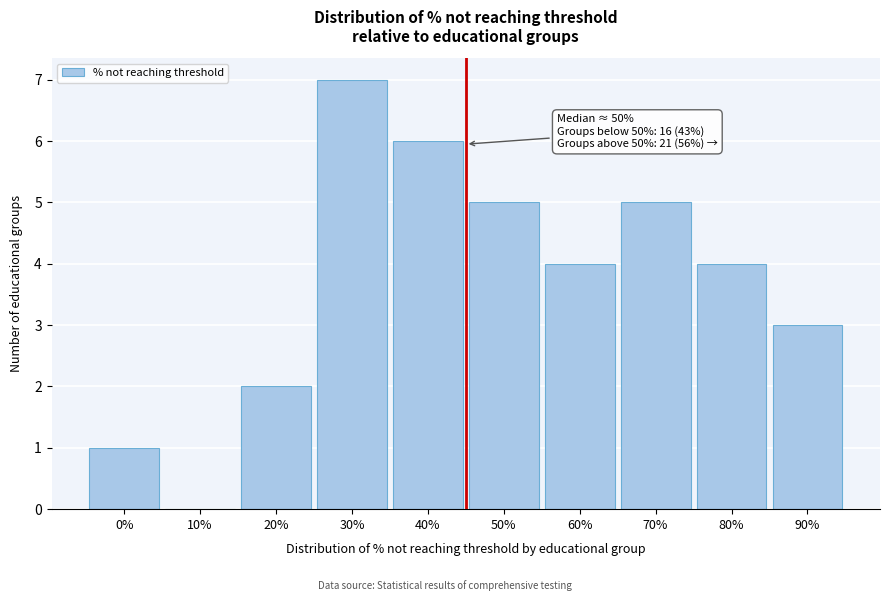

Reading left to right, transcribe all the data shown in this chart.

0%=1	10%=0	20%=2	30%=7	40%=6	50%=5	60%=4	70%=5	80%=4	90%=3